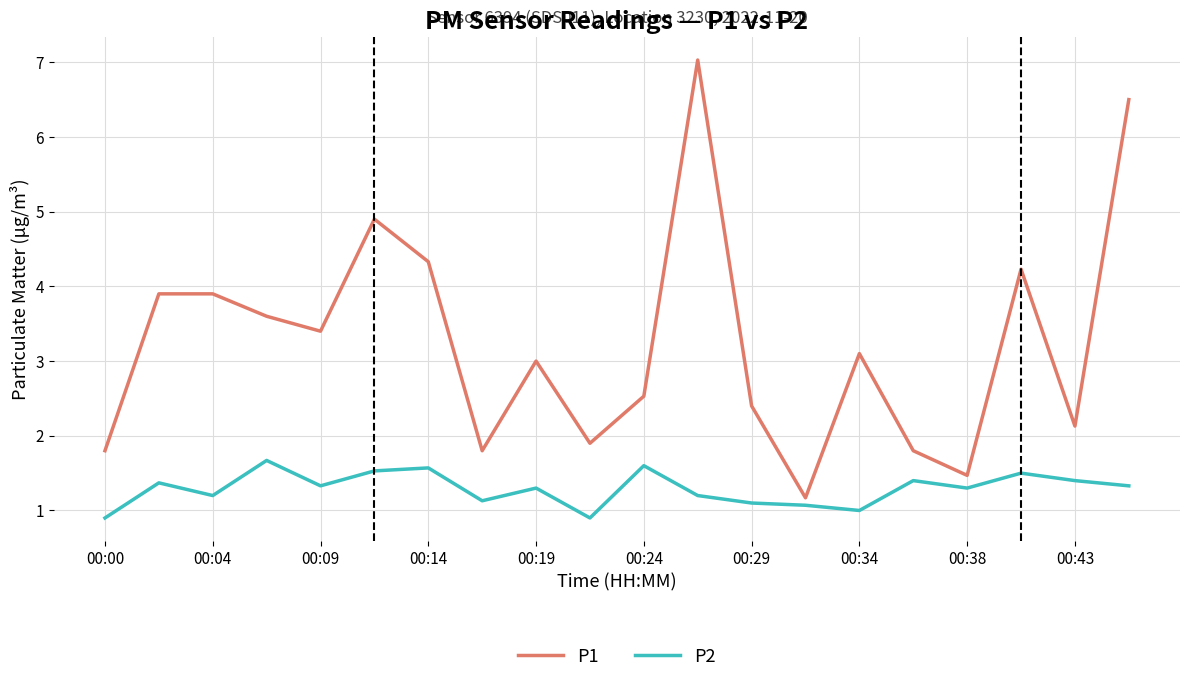

True or false: P1 and P2 cross at least once.

False